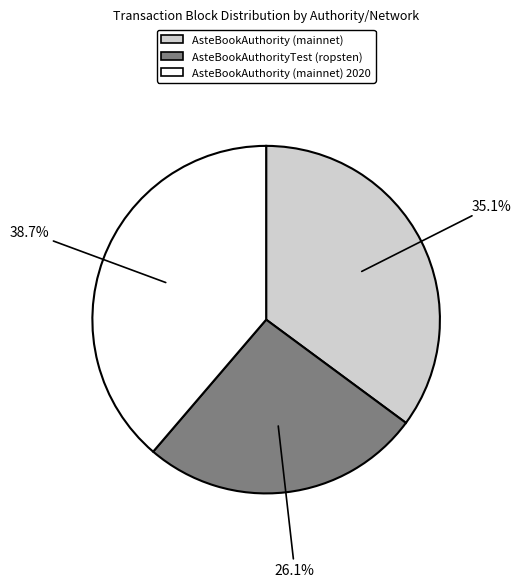

Does any single category account for the majority?

No